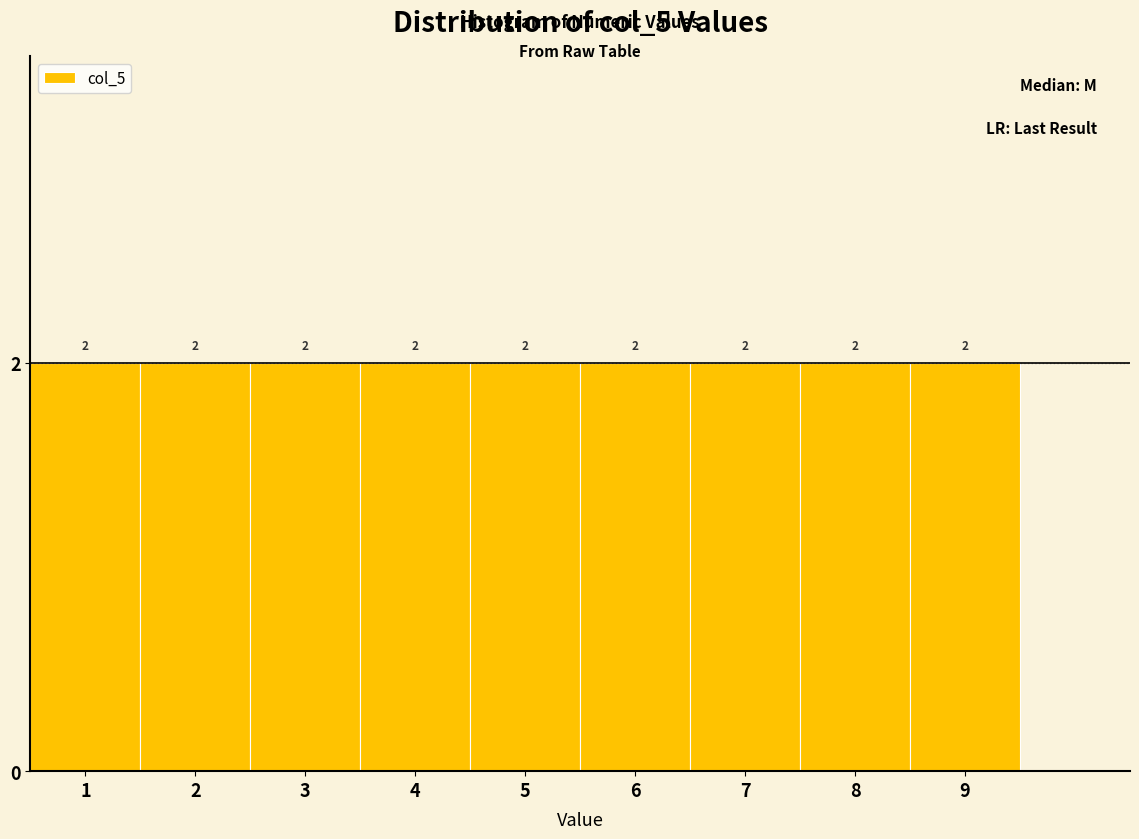

Reading left to right, list every bar in this chart as the range it spans on the x-axis followed by its height.

0.5 to 1.5: 2
1.5 to 2.5: 2
2.5 to 3.5: 2
3.5 to 4.5: 2
4.5 to 5.5: 2
5.5 to 6.5: 2
6.5 to 7.5: 2
7.5 to 8.5: 2
8.5 to 9.5: 2